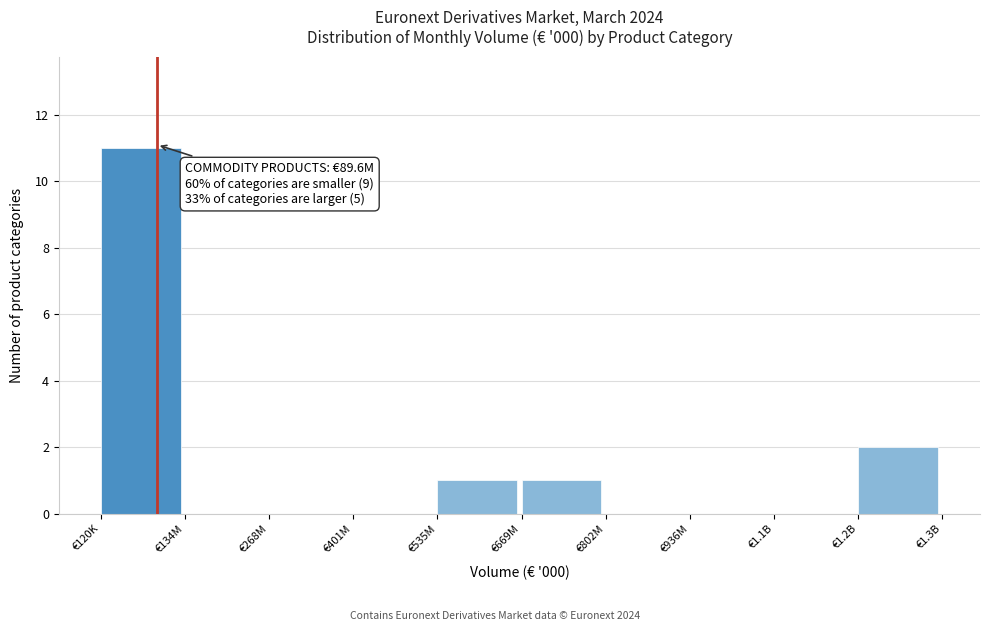

Reading right to left, what are all the values shown in this chart?

€1.2B=2	€1.1B=0	€936M=0	€802M=0	€669M=1	€535M=1	€401M=0	€268M=0	€134M=0	€120K=11